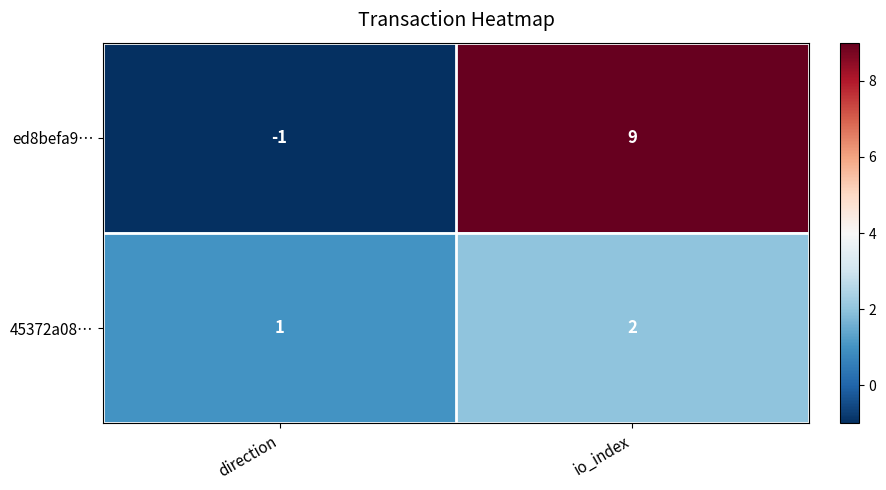

True or false: 45372a08… has a value of 2 at io_index.

True